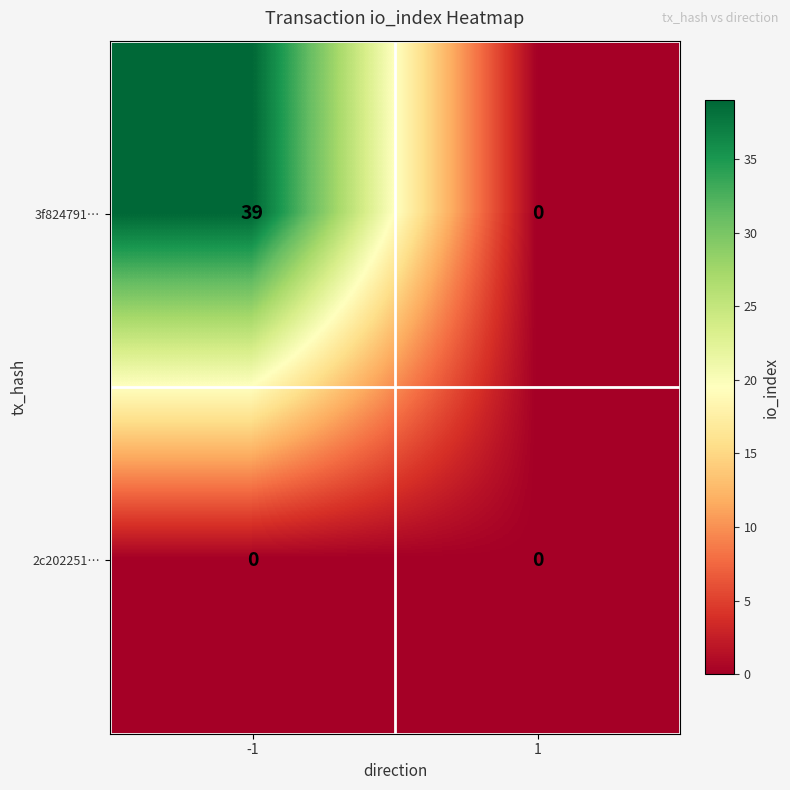

Between -1 and 1, which series saw the biggest shift?

3f824791…